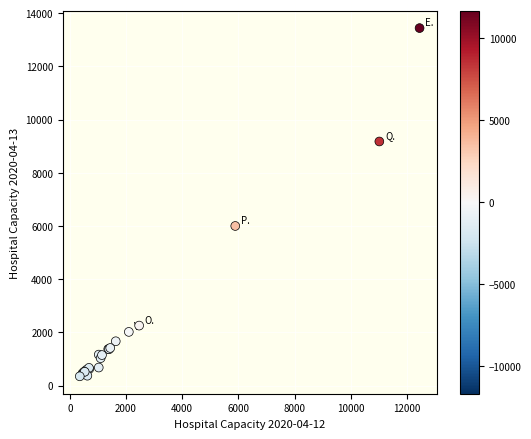

What Y value in the scatter plot is closest to 6895?

6001